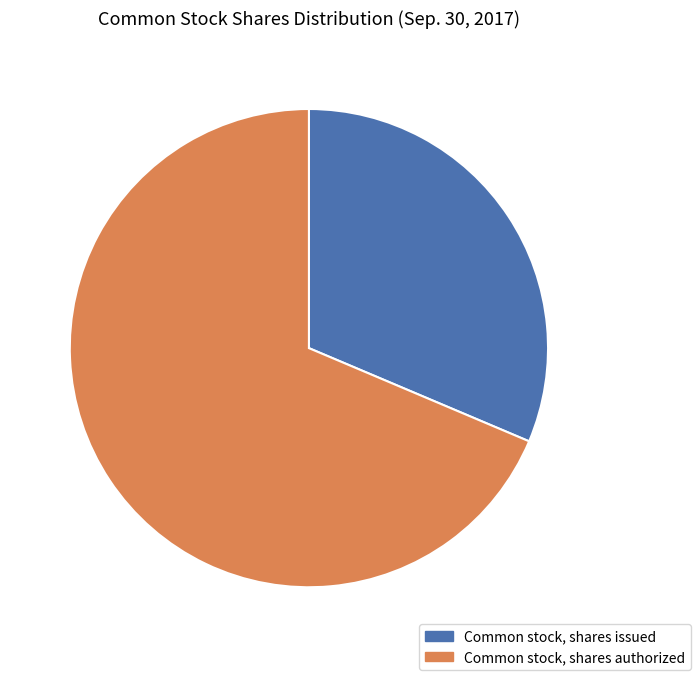

Do Common stock, shares authorized and Common stock, shares issued together represent more than half of the pie?

Yes